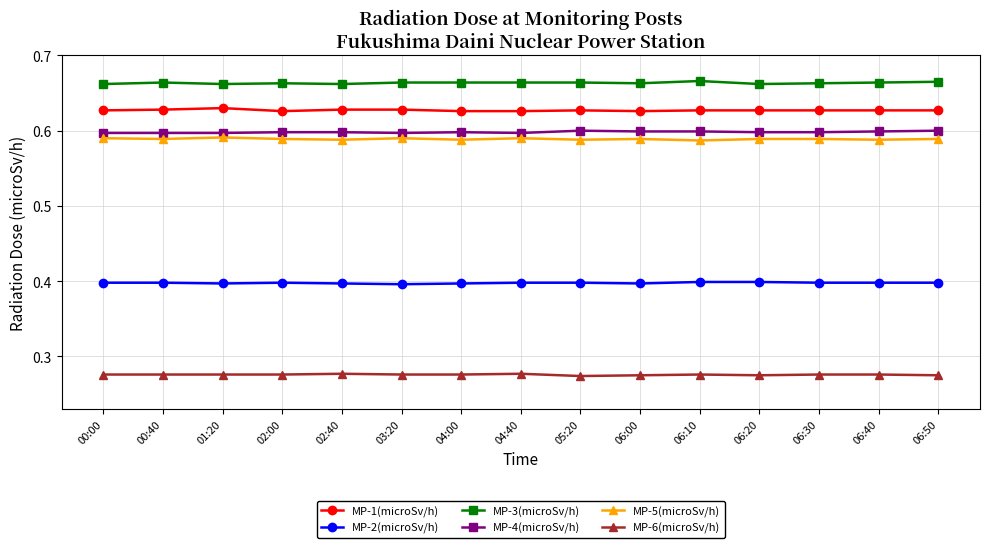

What is the maximum value for MP-2(microSv/h)?

0.4